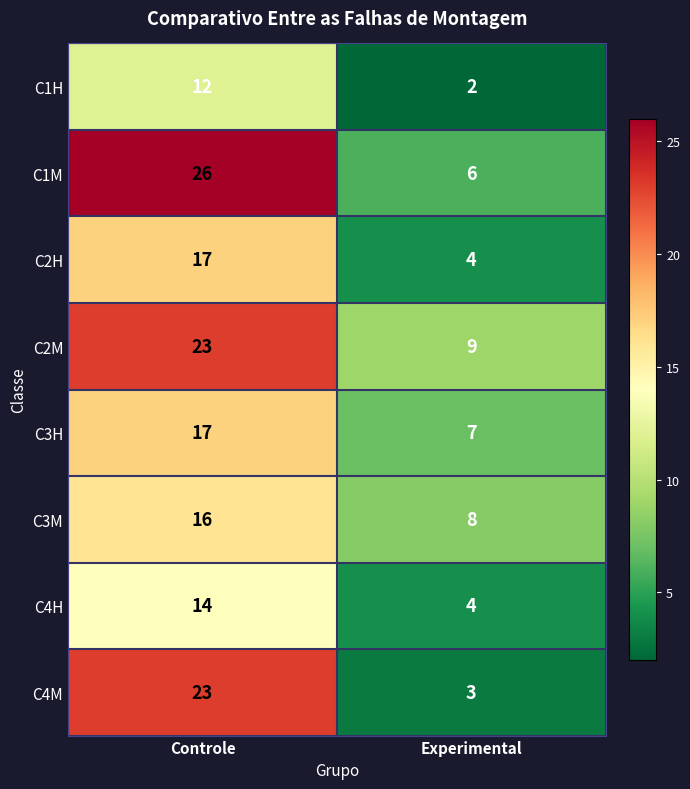

What is the difference between the highest and lowest values at Experimental?

7